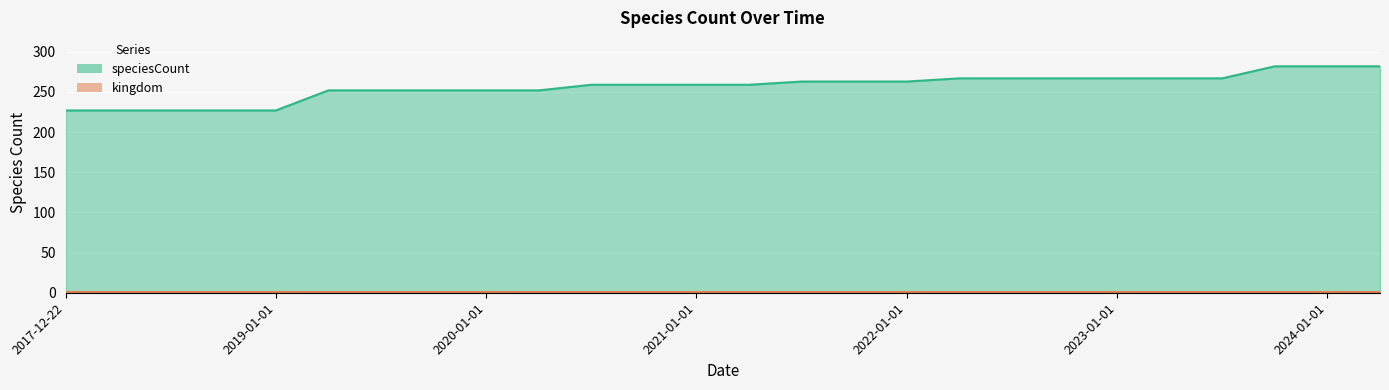

Read the value at 2018-09-28.

227